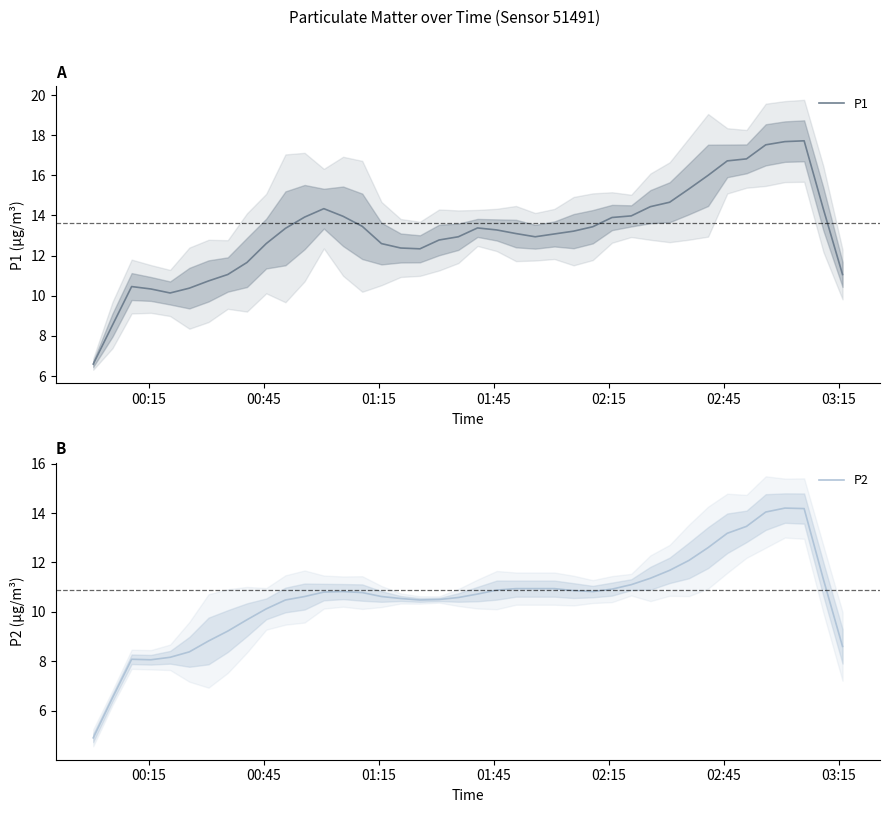

How many data points in P2 are above 10?

30